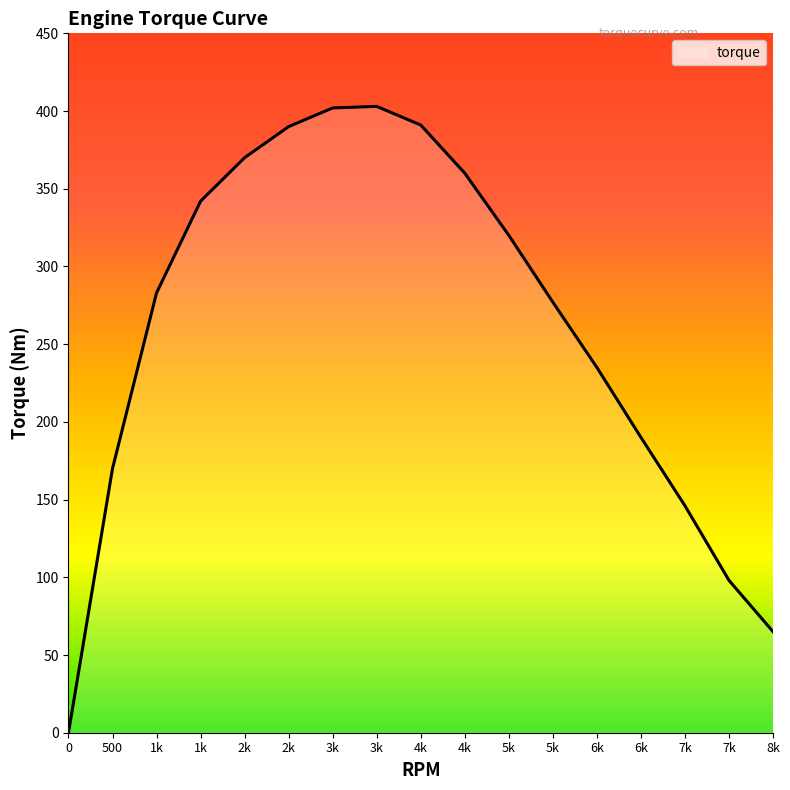

How many lines are shown in the chart?

1